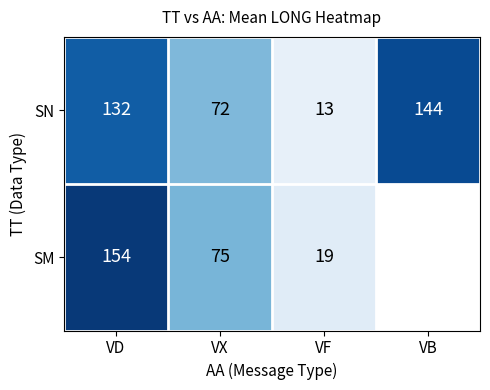

At VF, list the series in order from smallest to largest.

SN, SM